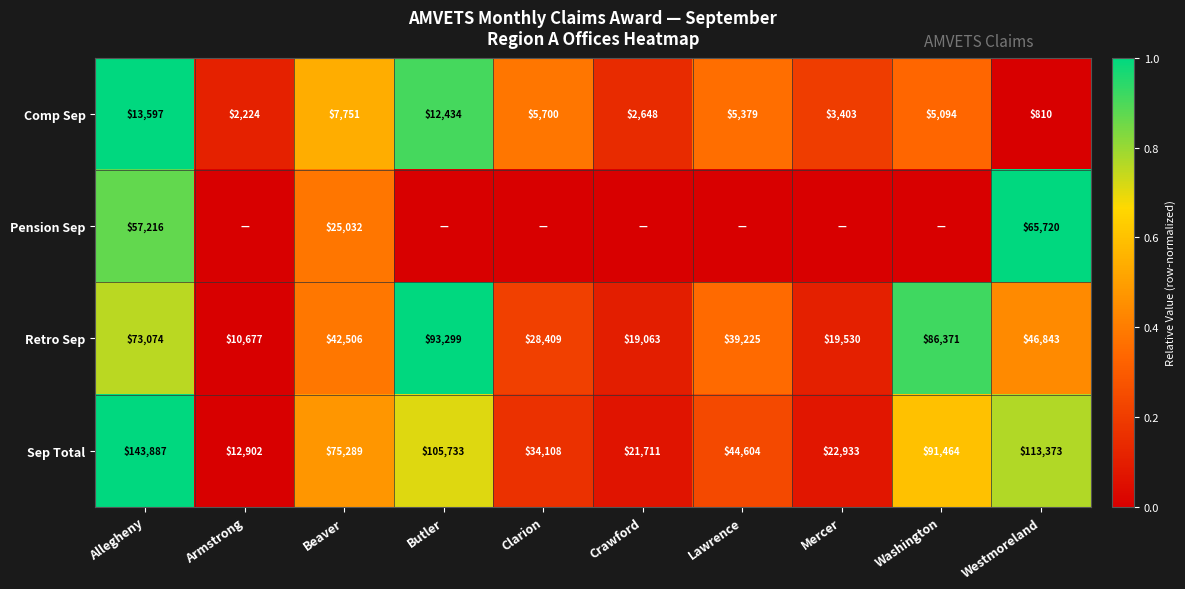

Count the number of categories in the chart.

10